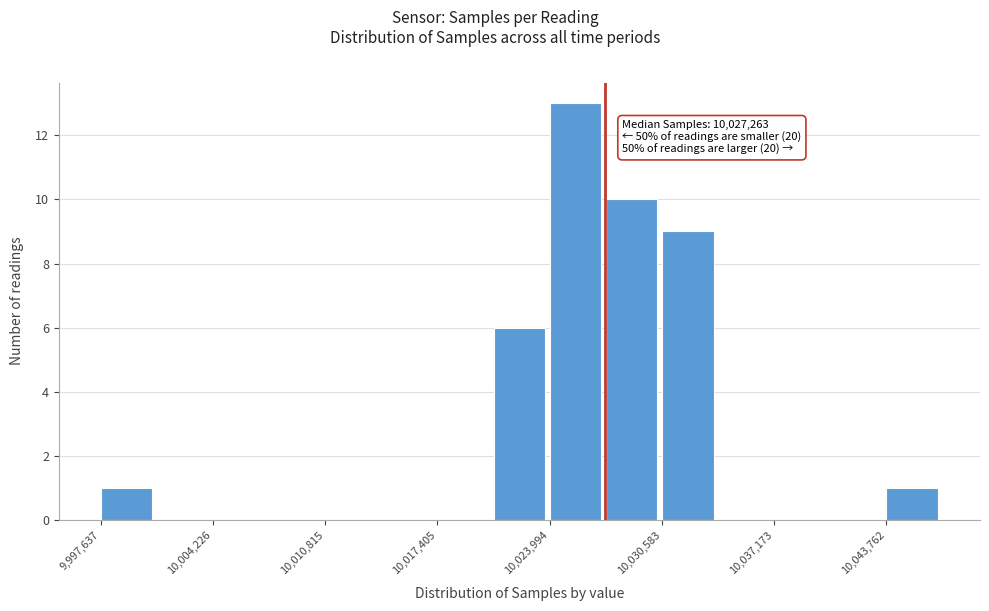

Read against the x-axis, roughly where is the centre of the tallest bar?

10026000